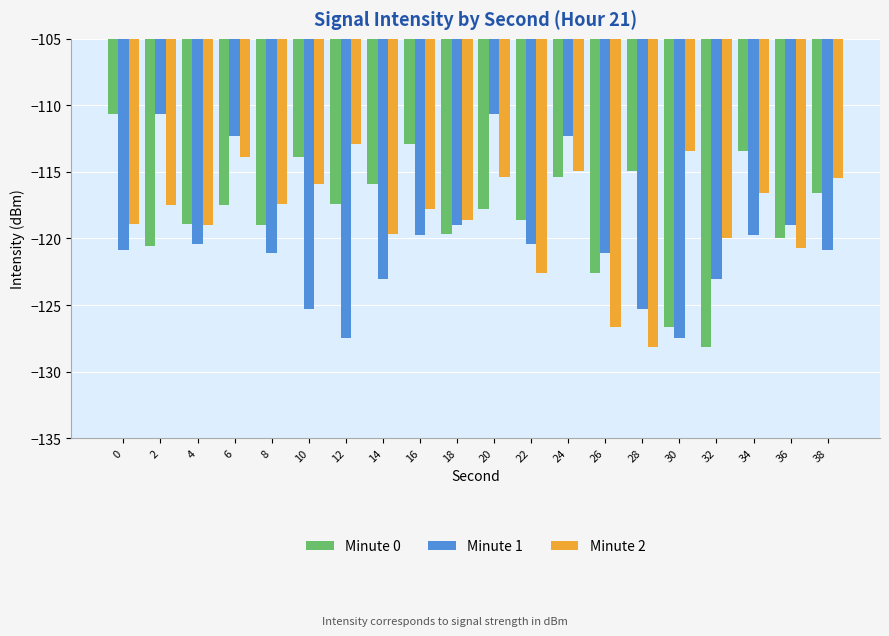

What is the greatest value displayed?

-110.7